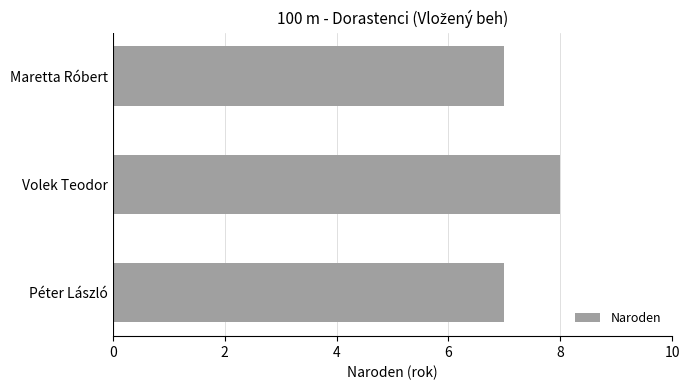

Count the number of data series in this chart.

1